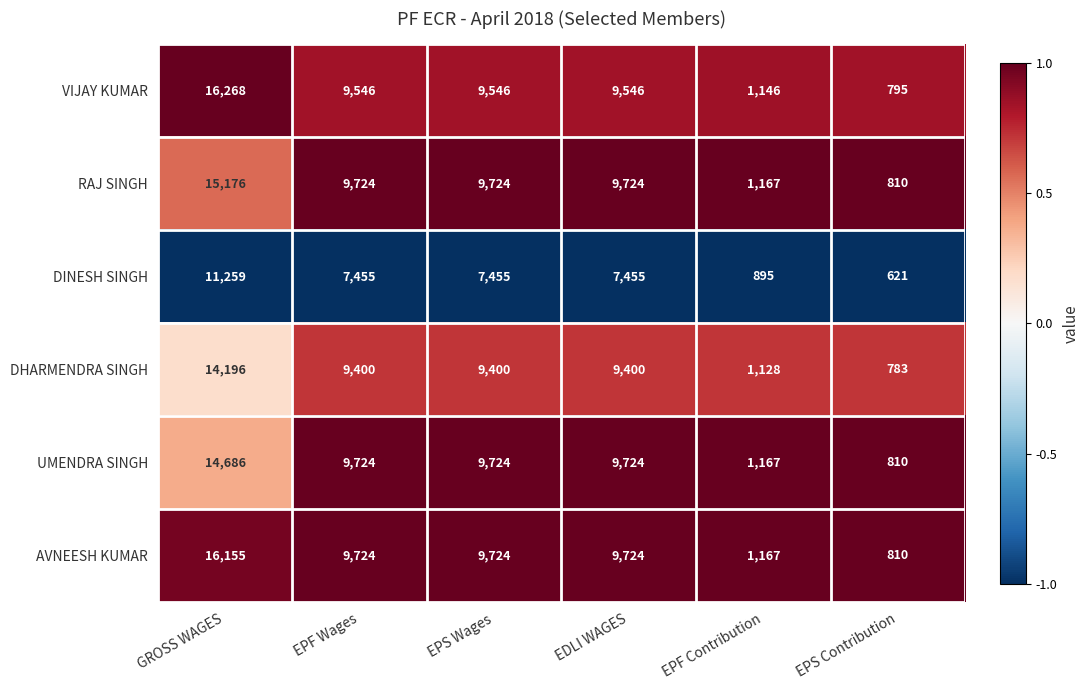

What is the total value across all series at EPS Wages?

55573